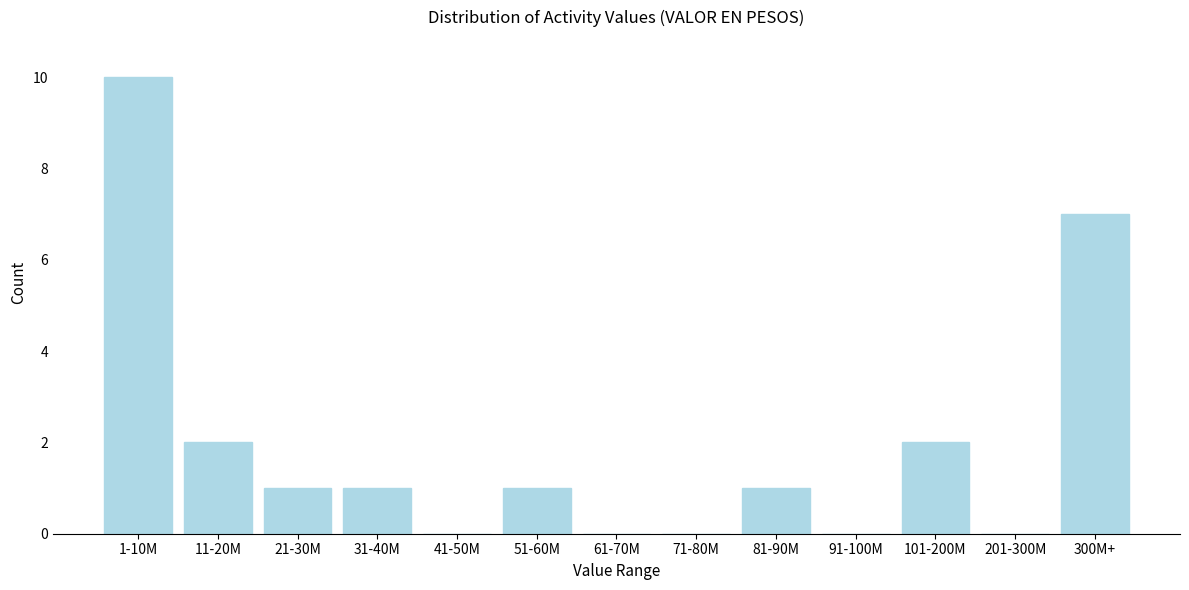

Reading right to left, list all the values displayed in this chart.

300M+=7	201-300M=0	101-200M=2	91-100M=0	81-90M=1	71-80M=0	61-70M=0	51-60M=1	41-50M=0	31-40M=1	21-30M=1	11-20M=2	1-10M=10